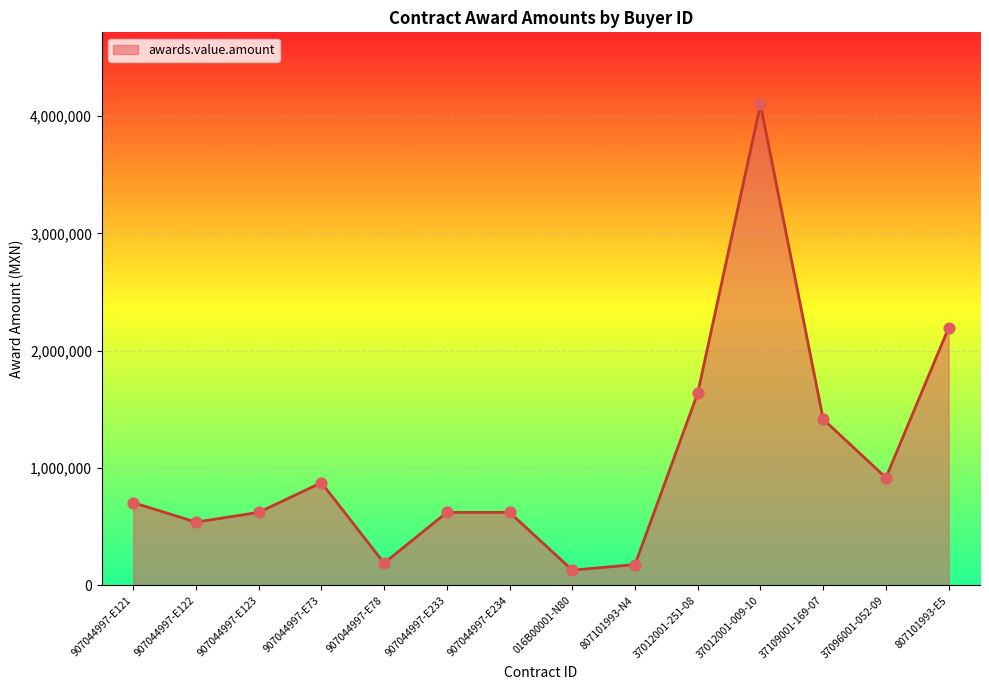

Approximately how many times larger is the value at 907044997-E234 compared to 807101993-N4?

3.5